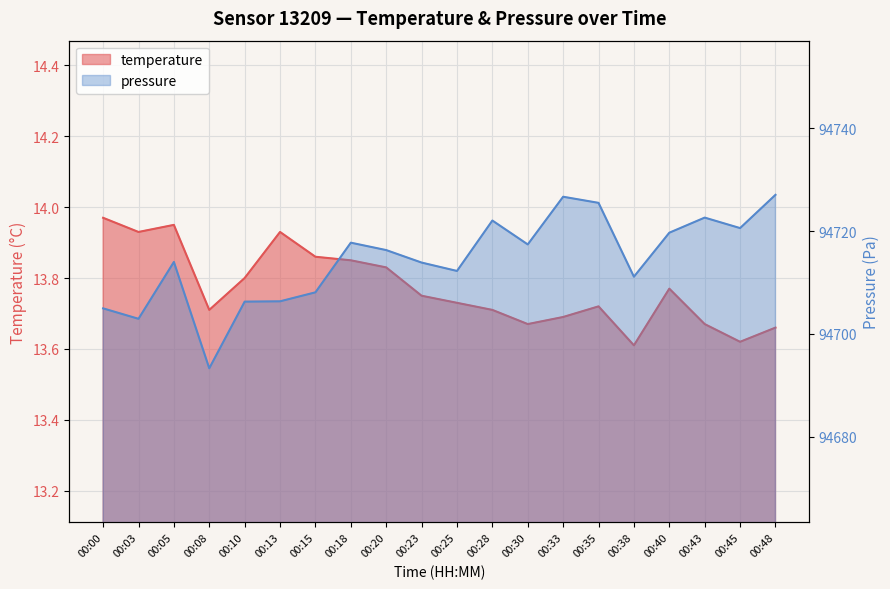

What is the difference between the highest and lowest values at 00:18?

94703.9